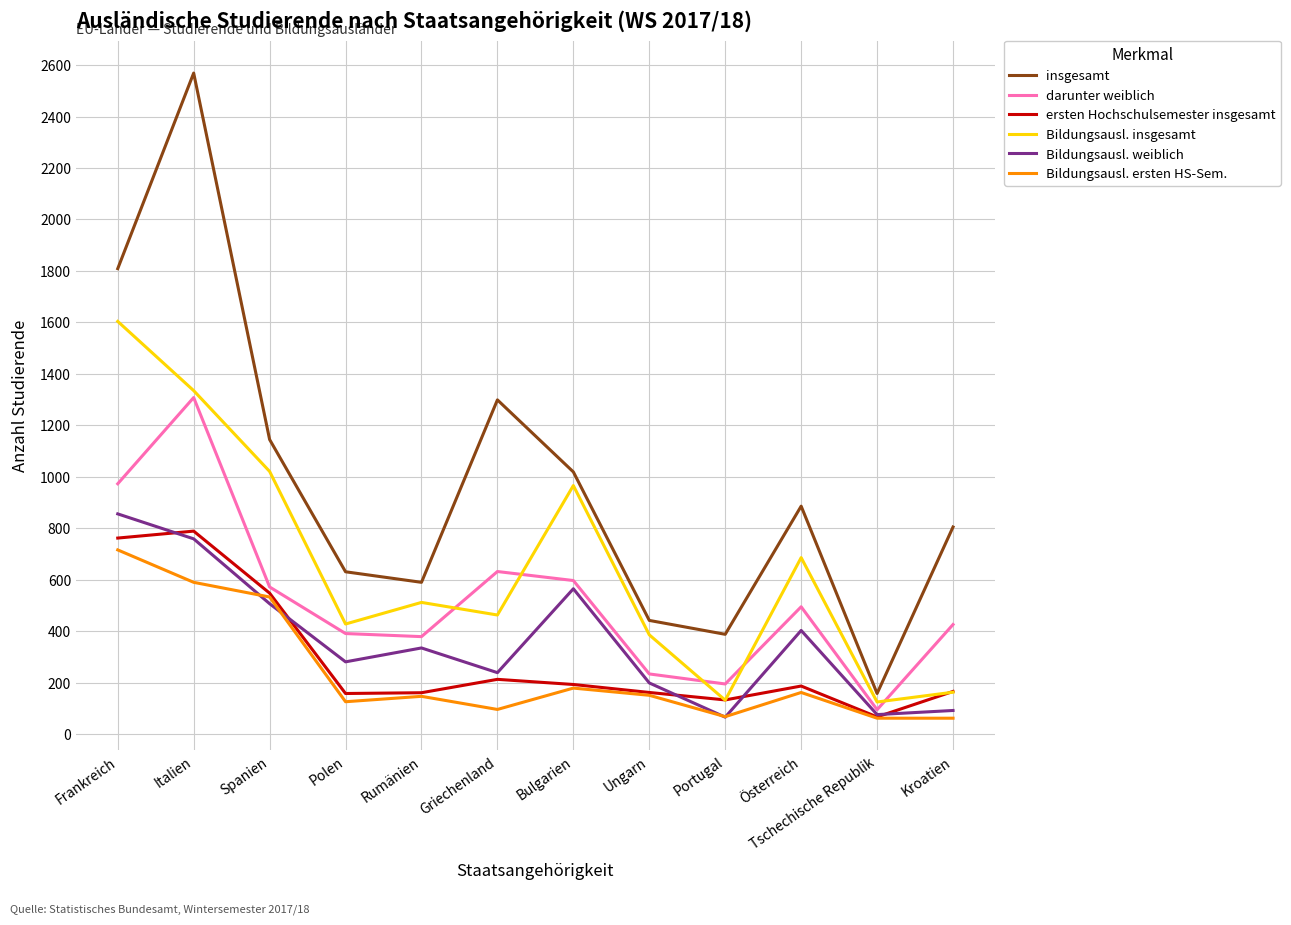

What position from the left is Griechenland?

6